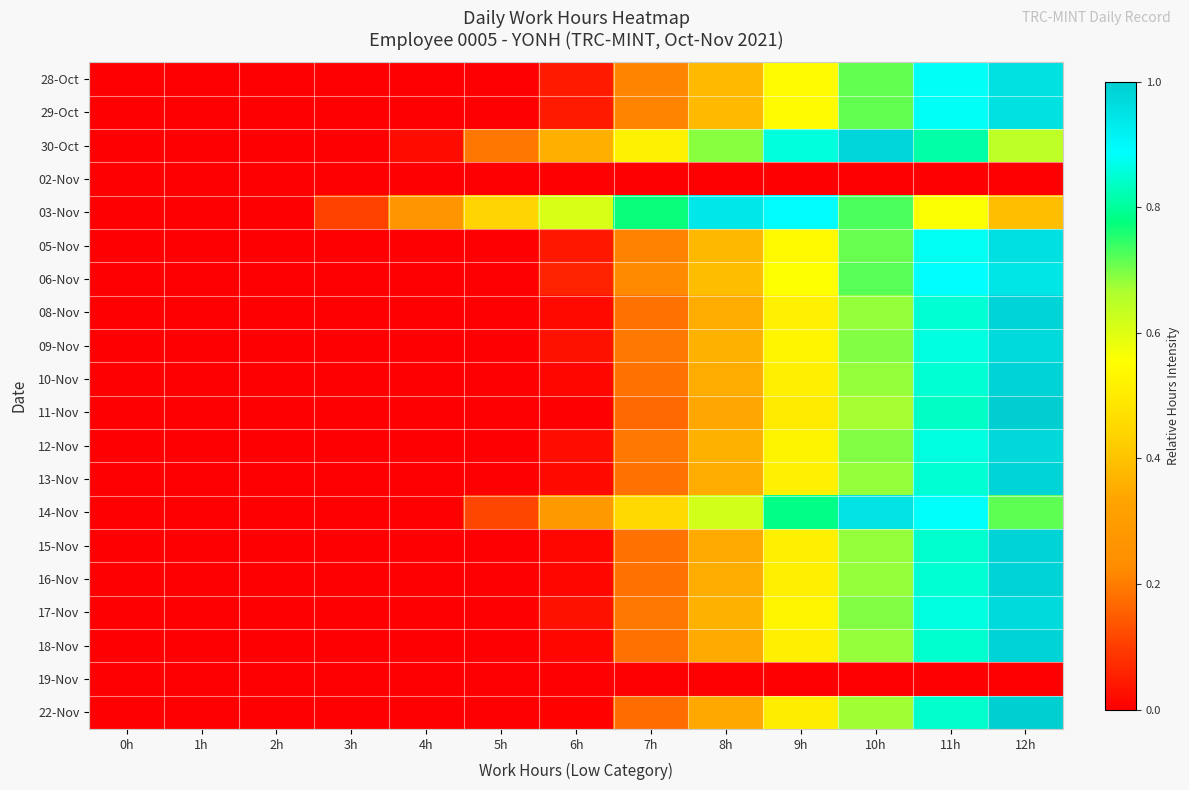

How many data points does each series have?

13